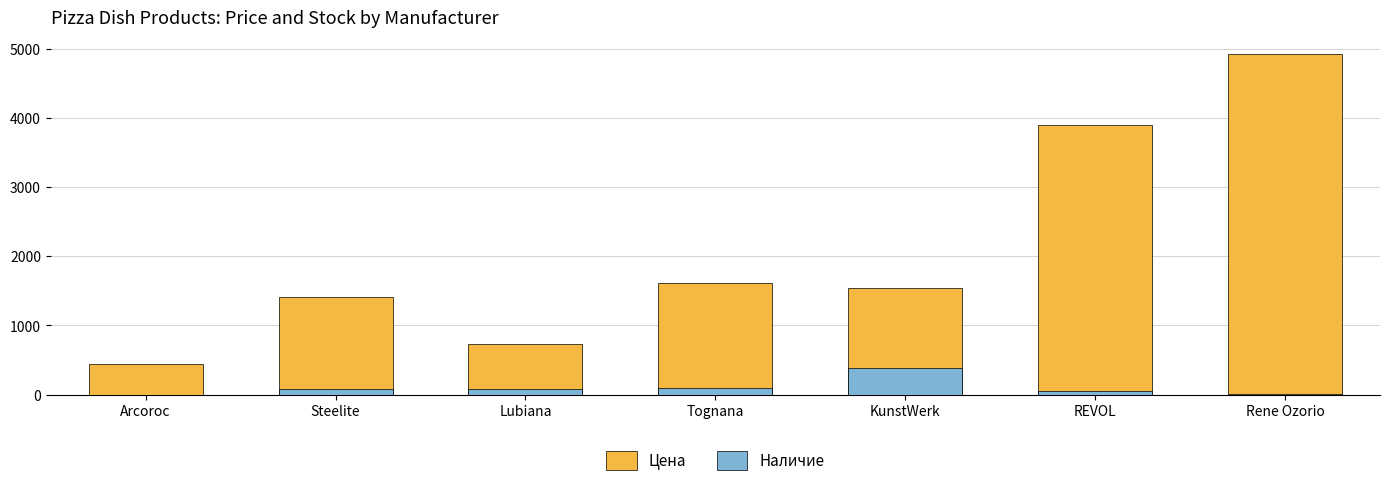

Is it true that Наличие equals 0 at Arcoroc?

True